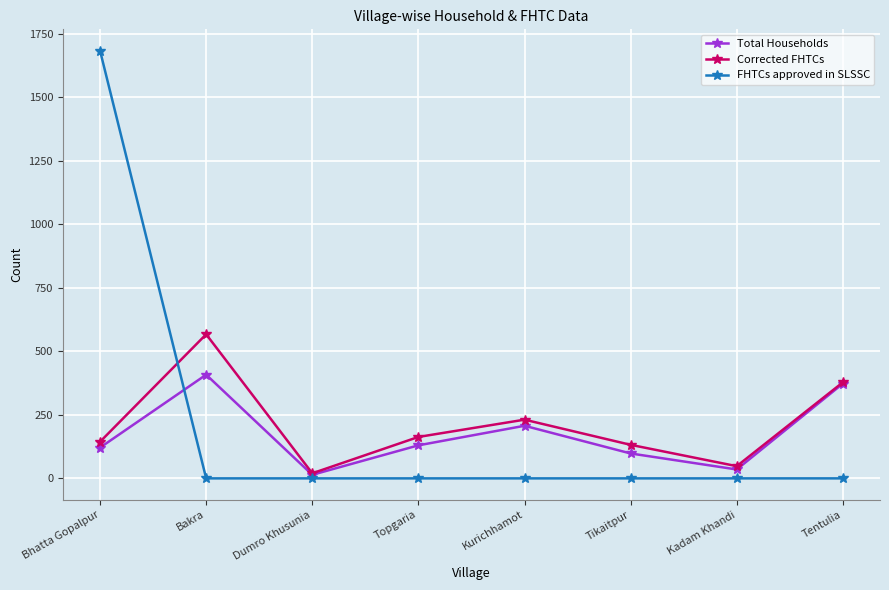

Rank the series by their maximum value, from highest to lowest.

FHTCs approved in SLSSC, Corrected FHTCs, Total Households